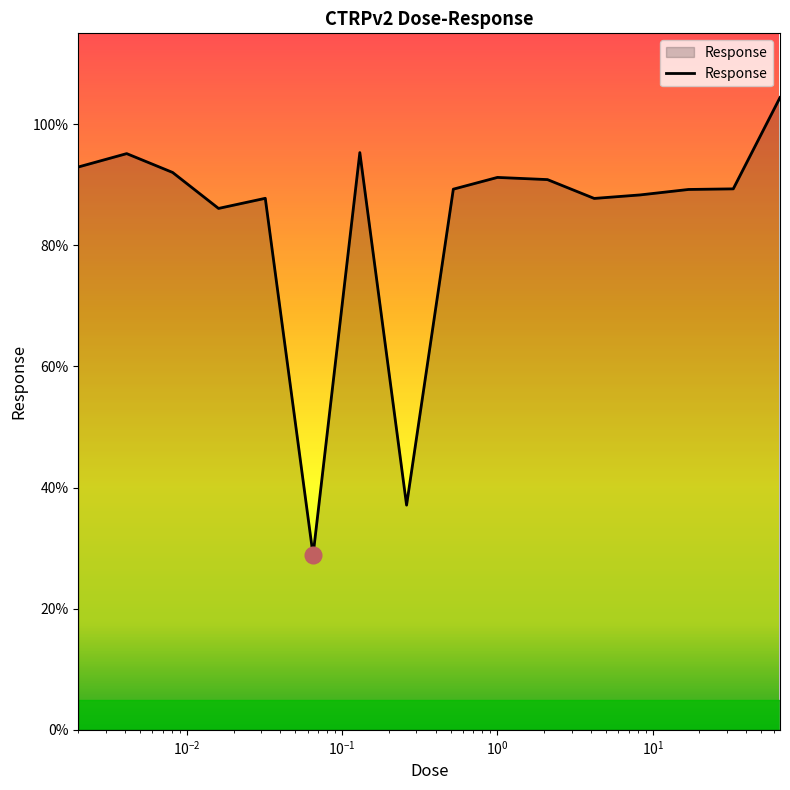

What is the smallest value displayed?

28.9